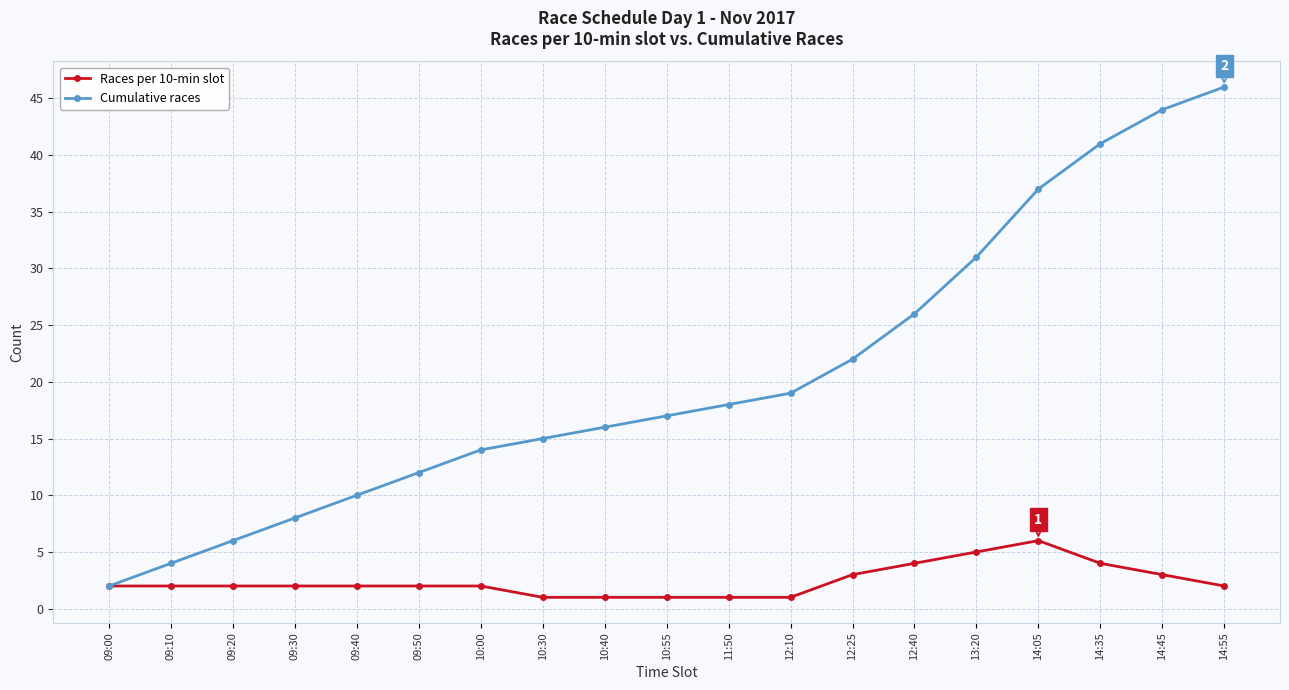

Between 10:40 and 14:35, which series saw the biggest shift?

Cumulative races